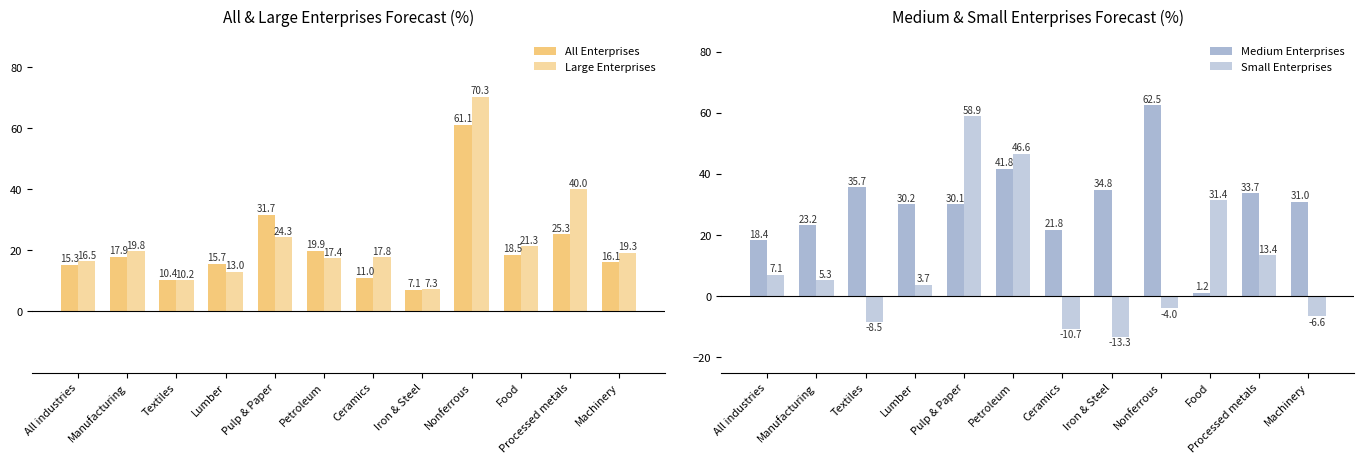

At which category is the sum across all series the highest?

Nonferrous